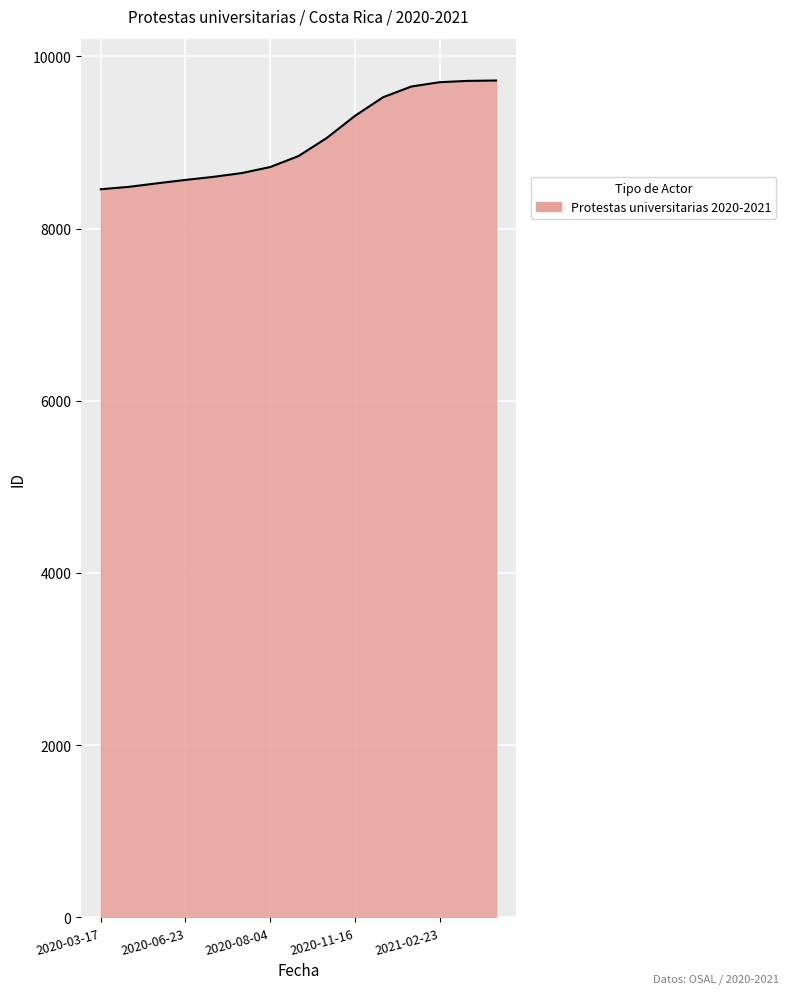

What is the smallest value displayed?

8456.4